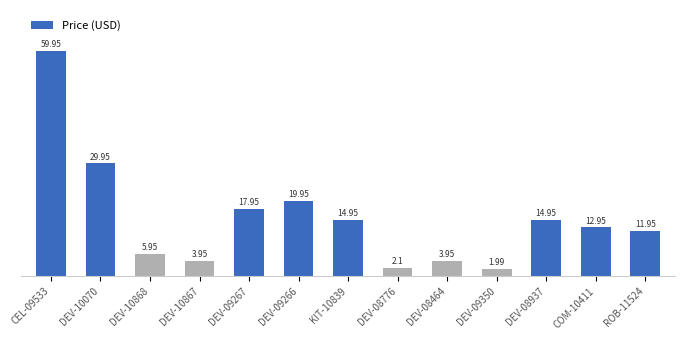

What is the average value?

15.4